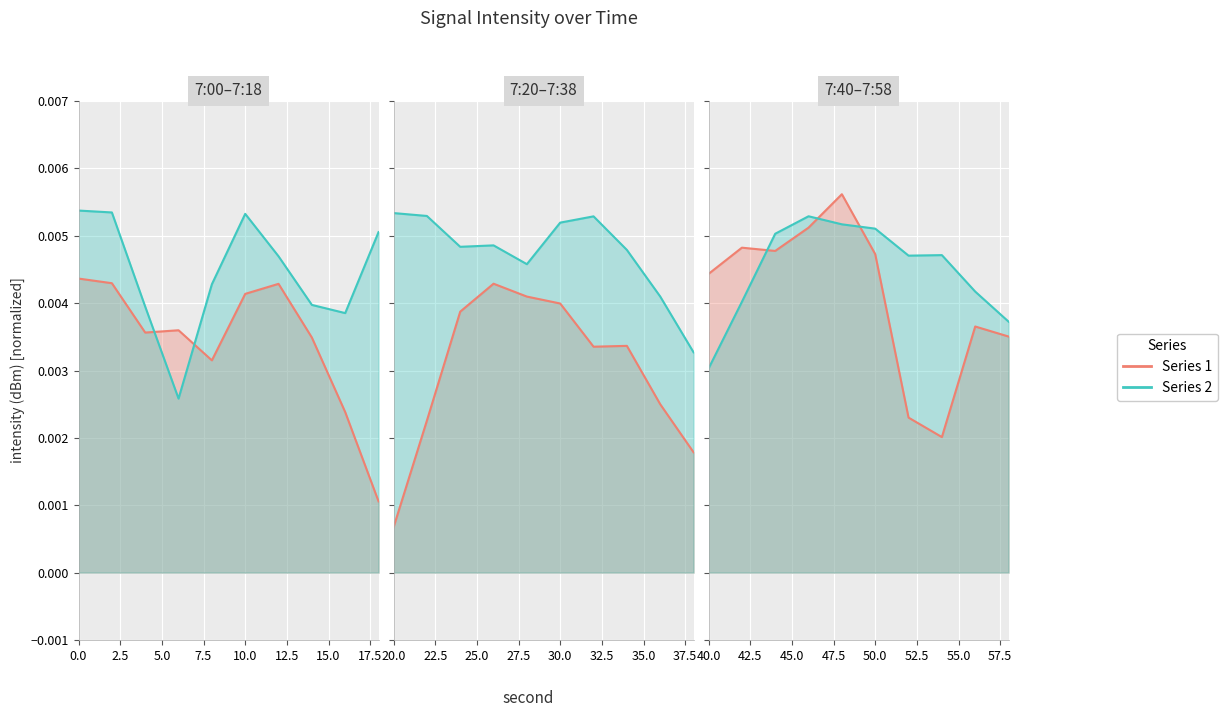

Is it true that Series 2 equals 0.0 at 5.0?

False